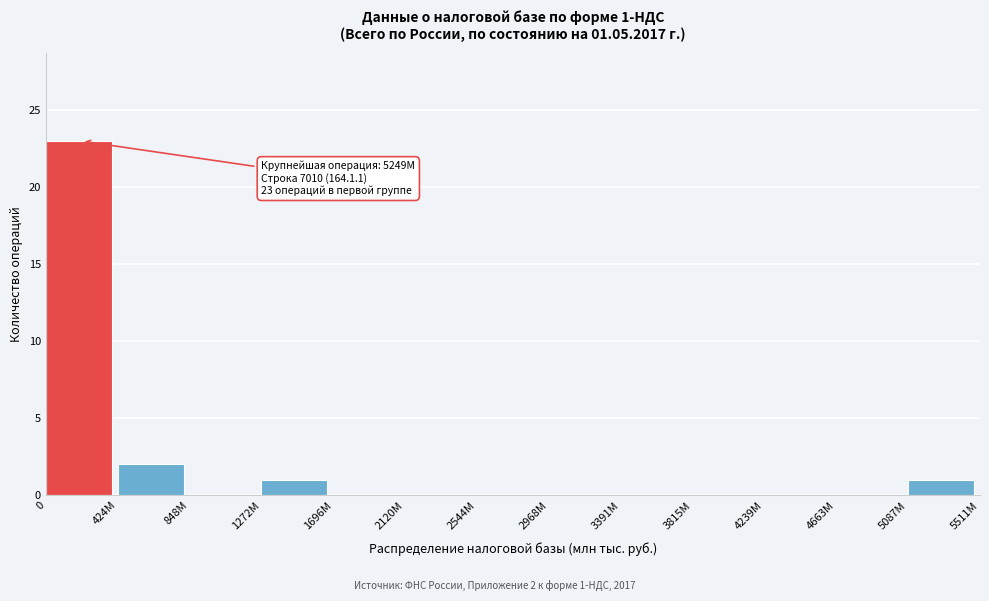

Reading left to right, what are all the values shown in this chart?

0=23	424M=2	848M=0	1272M=1	1696M=0	2120M=0	2544M=0	2968M=0	3391M=0	3815M=0	4239M=0	4663M=0	5087M=1